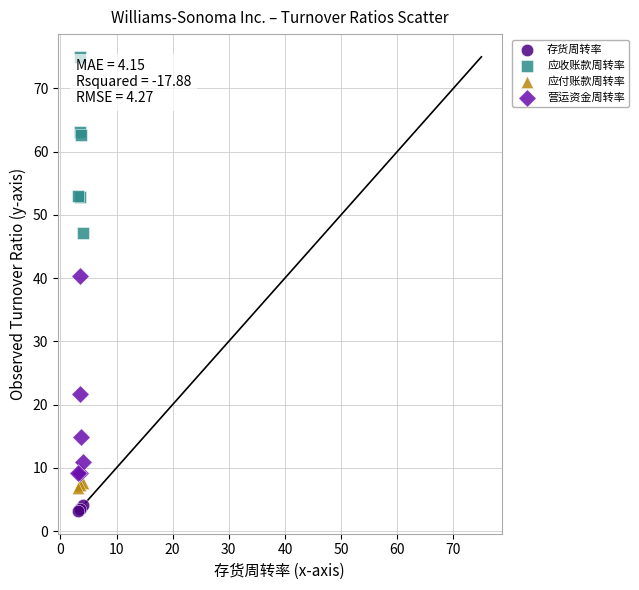

Across all series, what Y value is closest to 39?

40.4